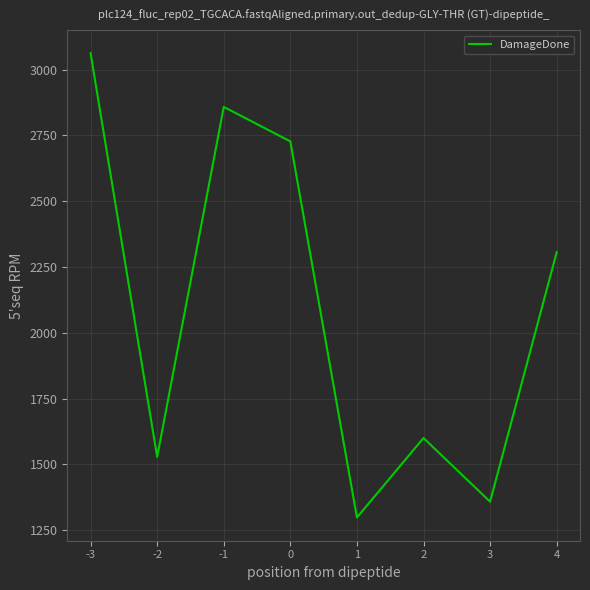

How many categories are shown in the chart?

8